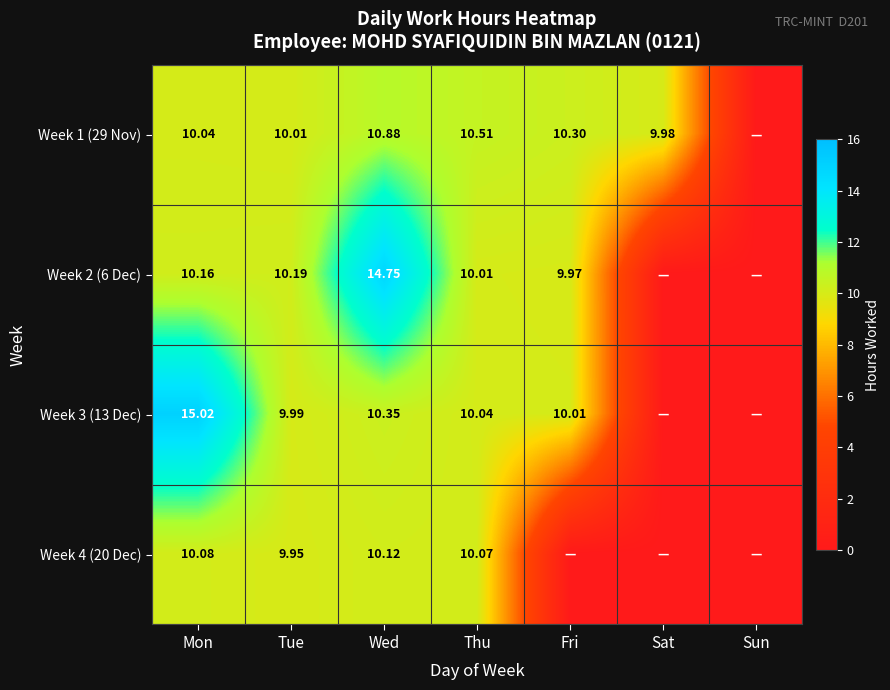

Is the value of Week 3 (13 Dec) at Mon greater than the value of Week 4 (20 Dec) at Thu?

Yes